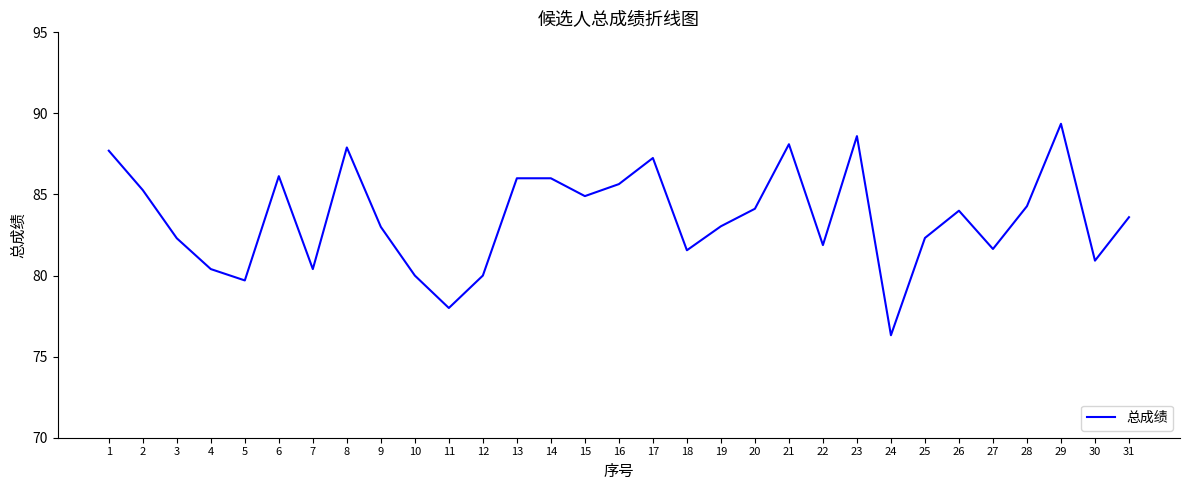

What is the difference between the second highest and second lowest values?

10.6